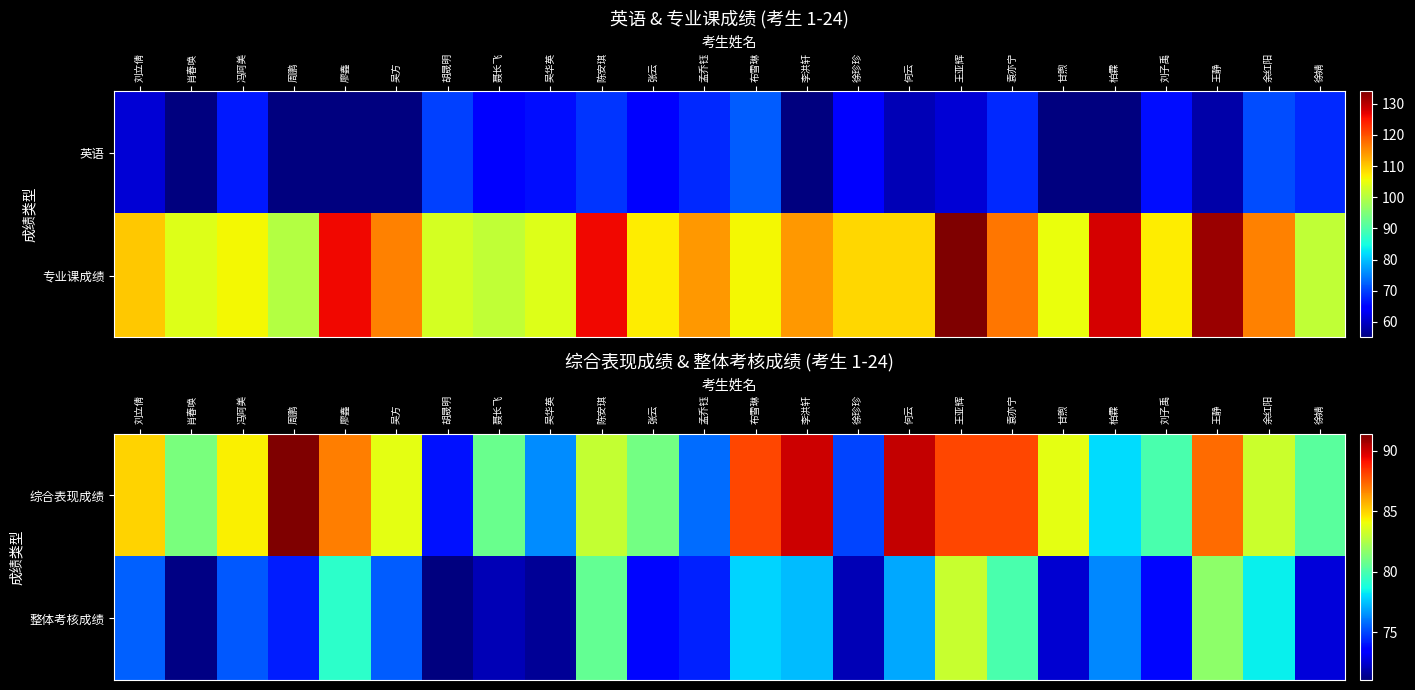

What is the difference between the maximum and minimum values in the 综合表现成绩 series?

17.4